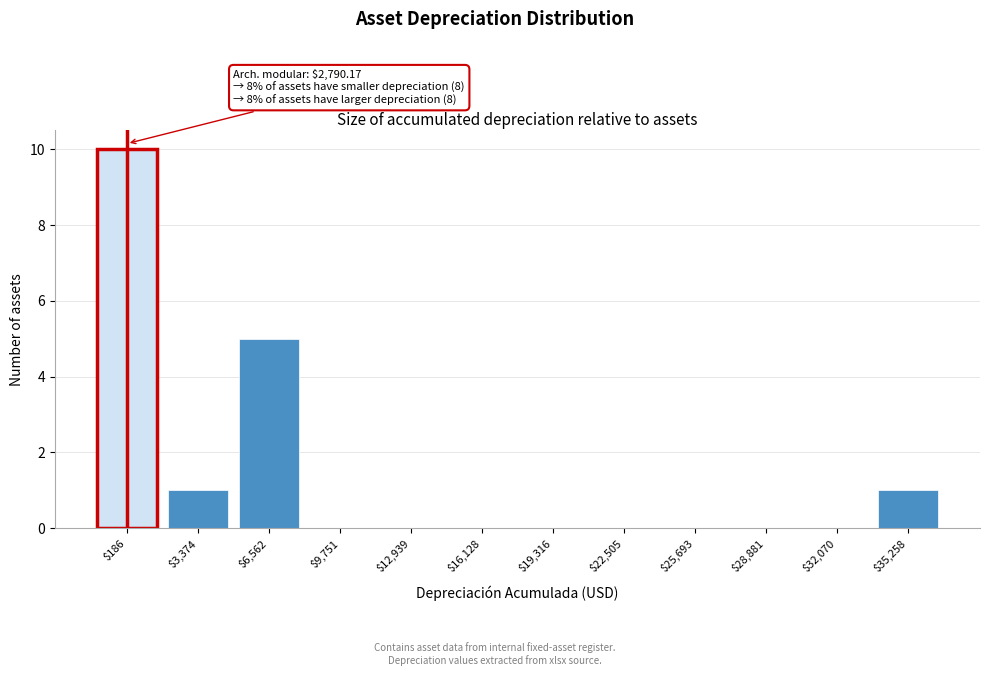

The chart shows a value of 0 at $16,128. True or false?

True